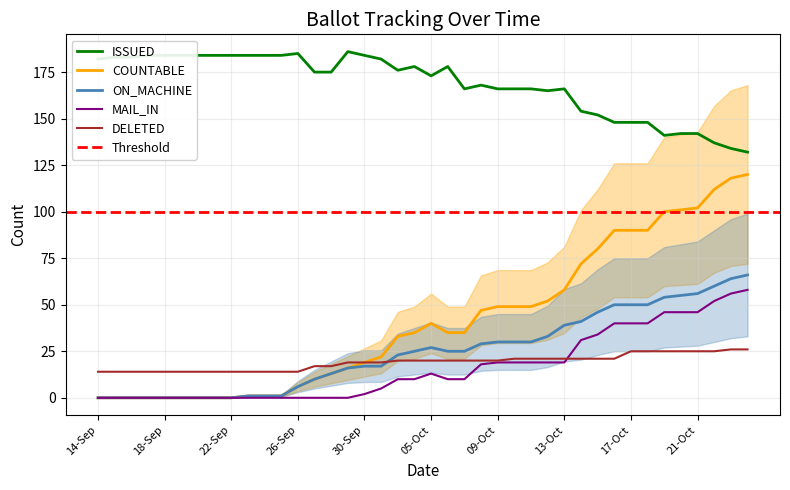

True or false: COUNTABLE has a value of 0 at 14-Sep.

True